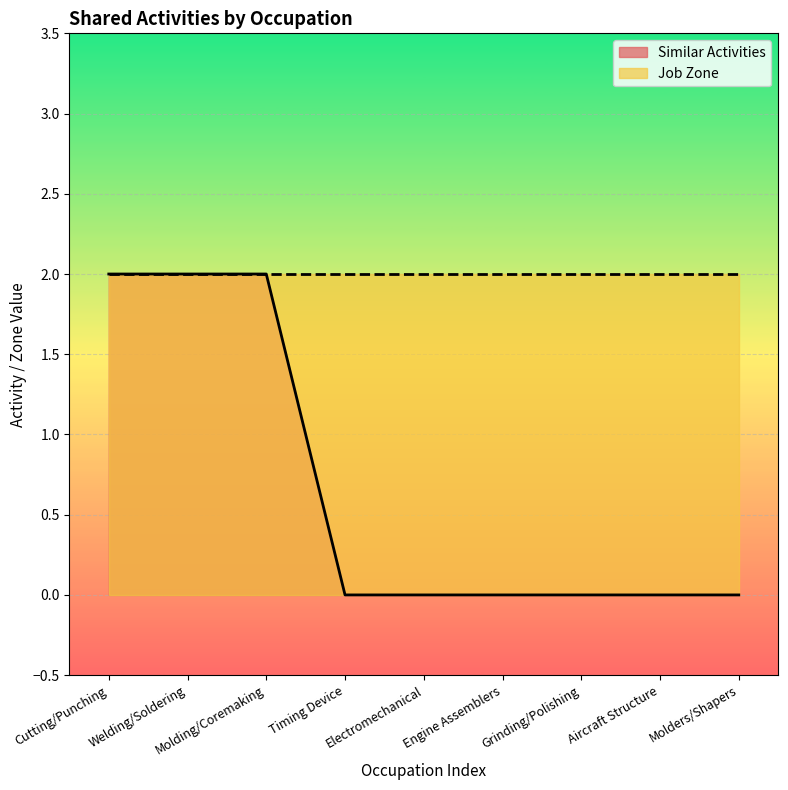

True or false: Similar Activities has a value of 0 at Timing Device.

True